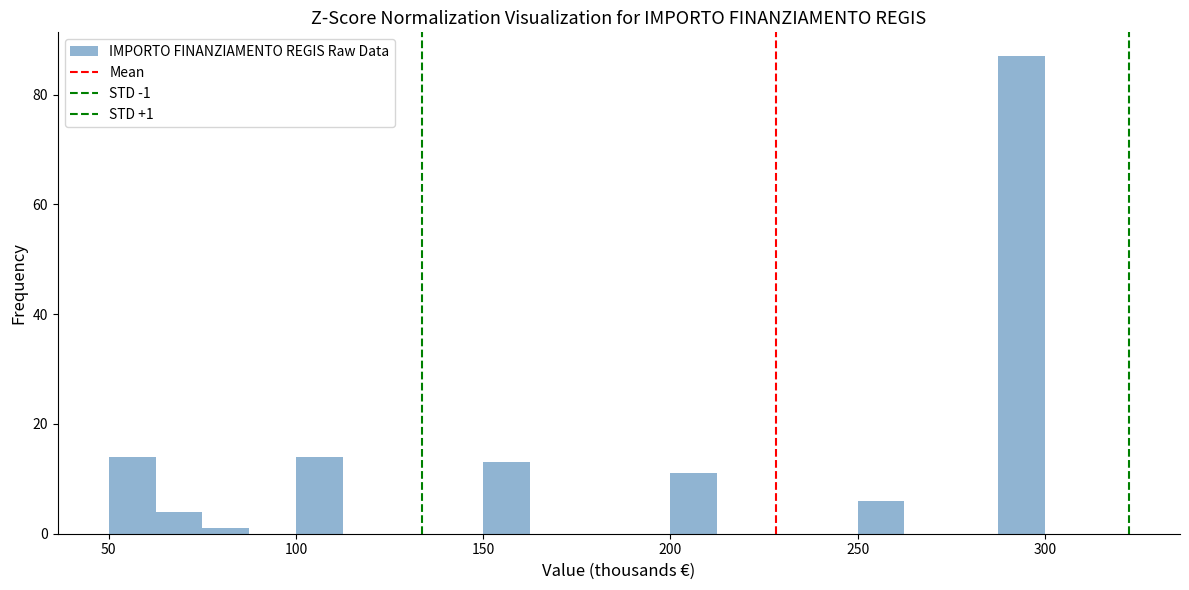

Around what value on the x-axis is the tallest bar? Give the approximate position of its centre, as read against the axis.

295